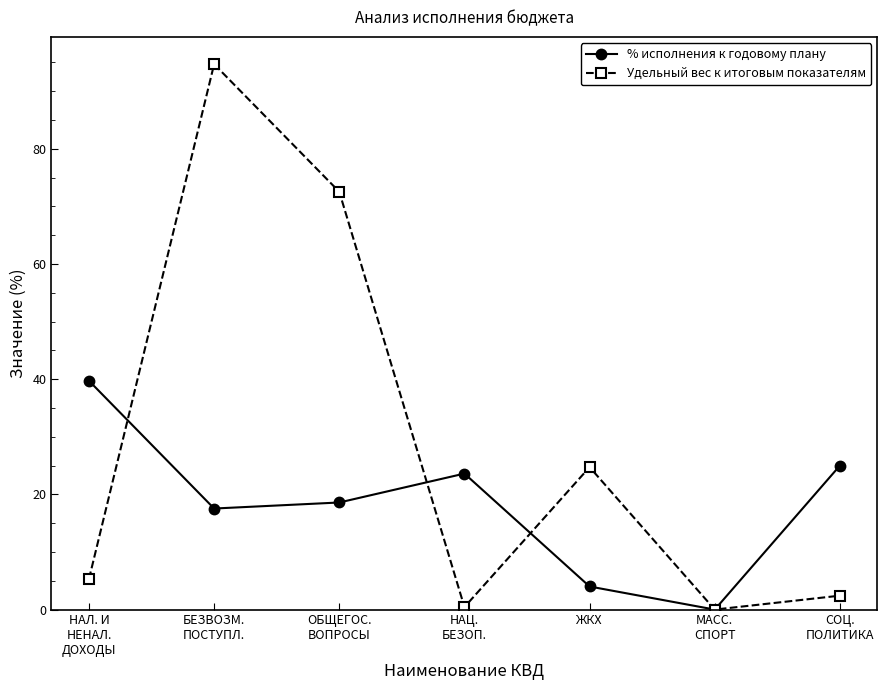

What is the average value of the % исполнения к годовому плану series?

18.4